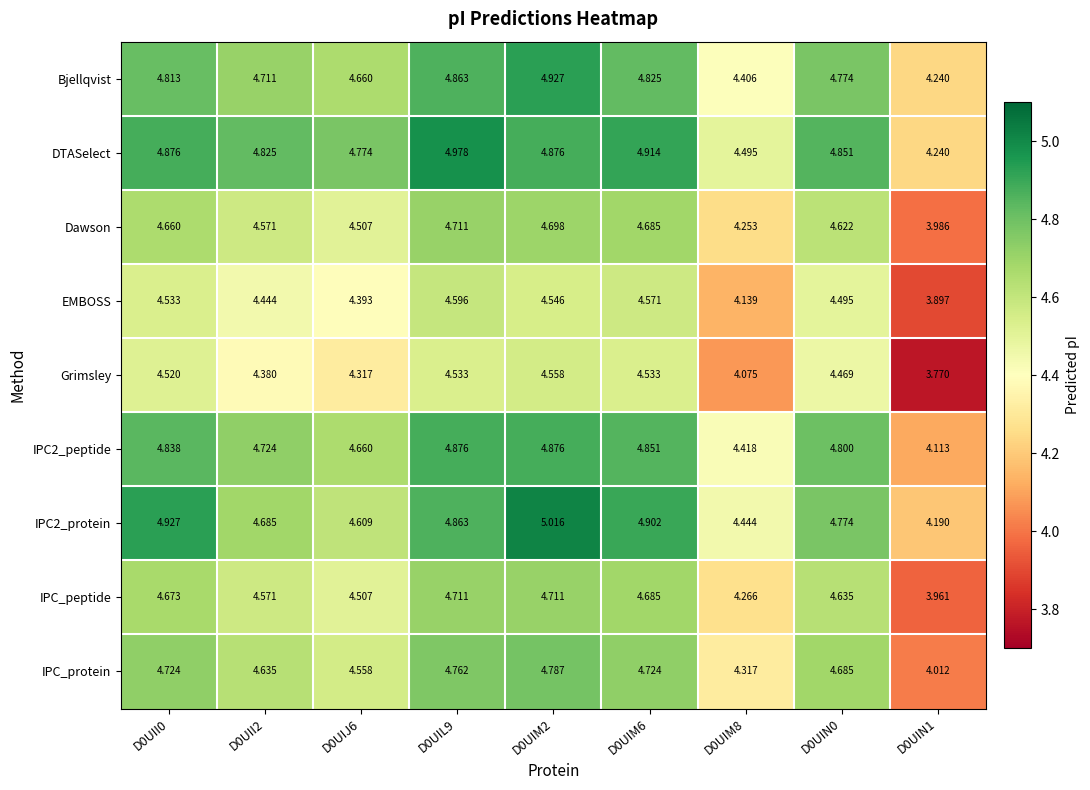

What is the total value across all series at D0UIM2?

43.0